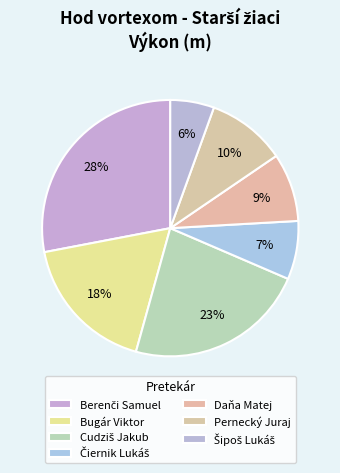

What portion of the pie excludes Berenči Samuel?

72.0%